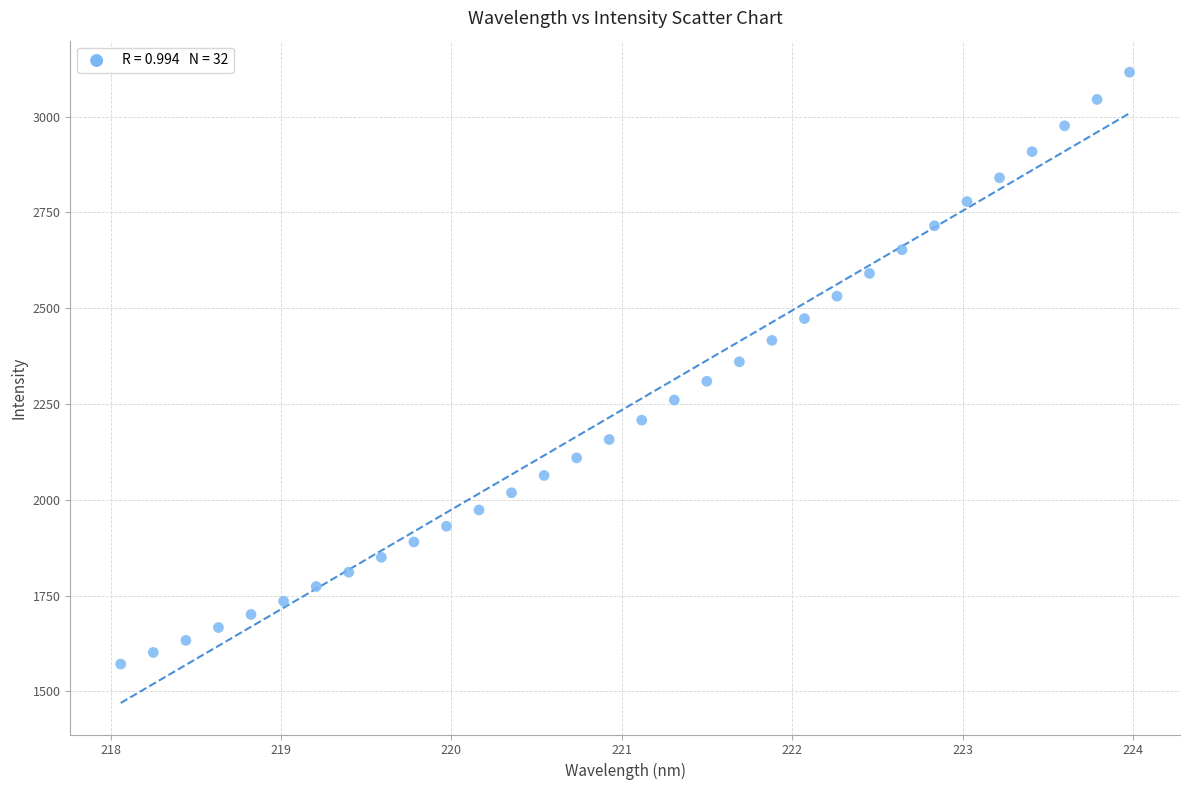

What is the range of Y values (max minus min)?

1544.5